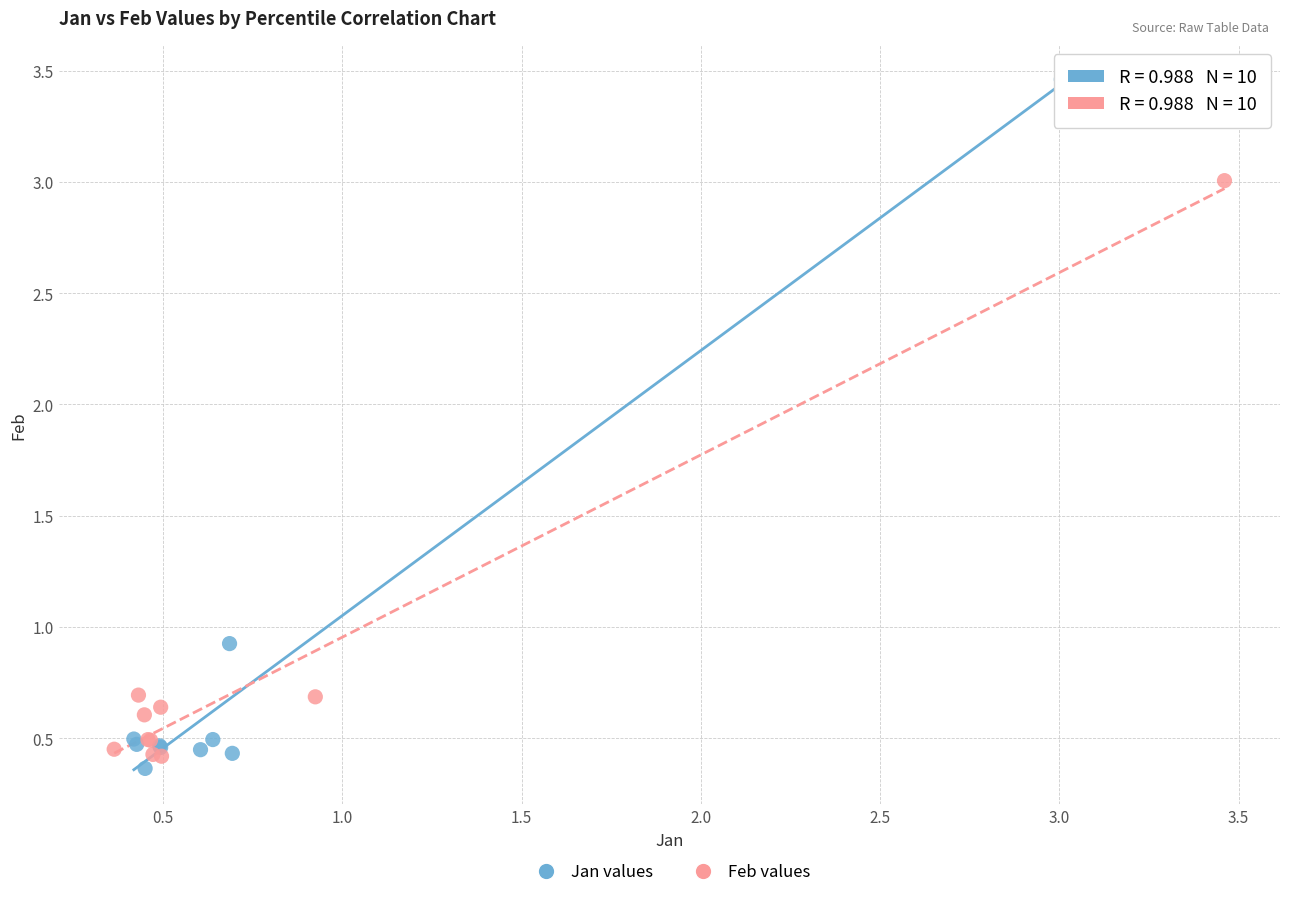

Which series reaches the maximum Y coordinate?

Jan values